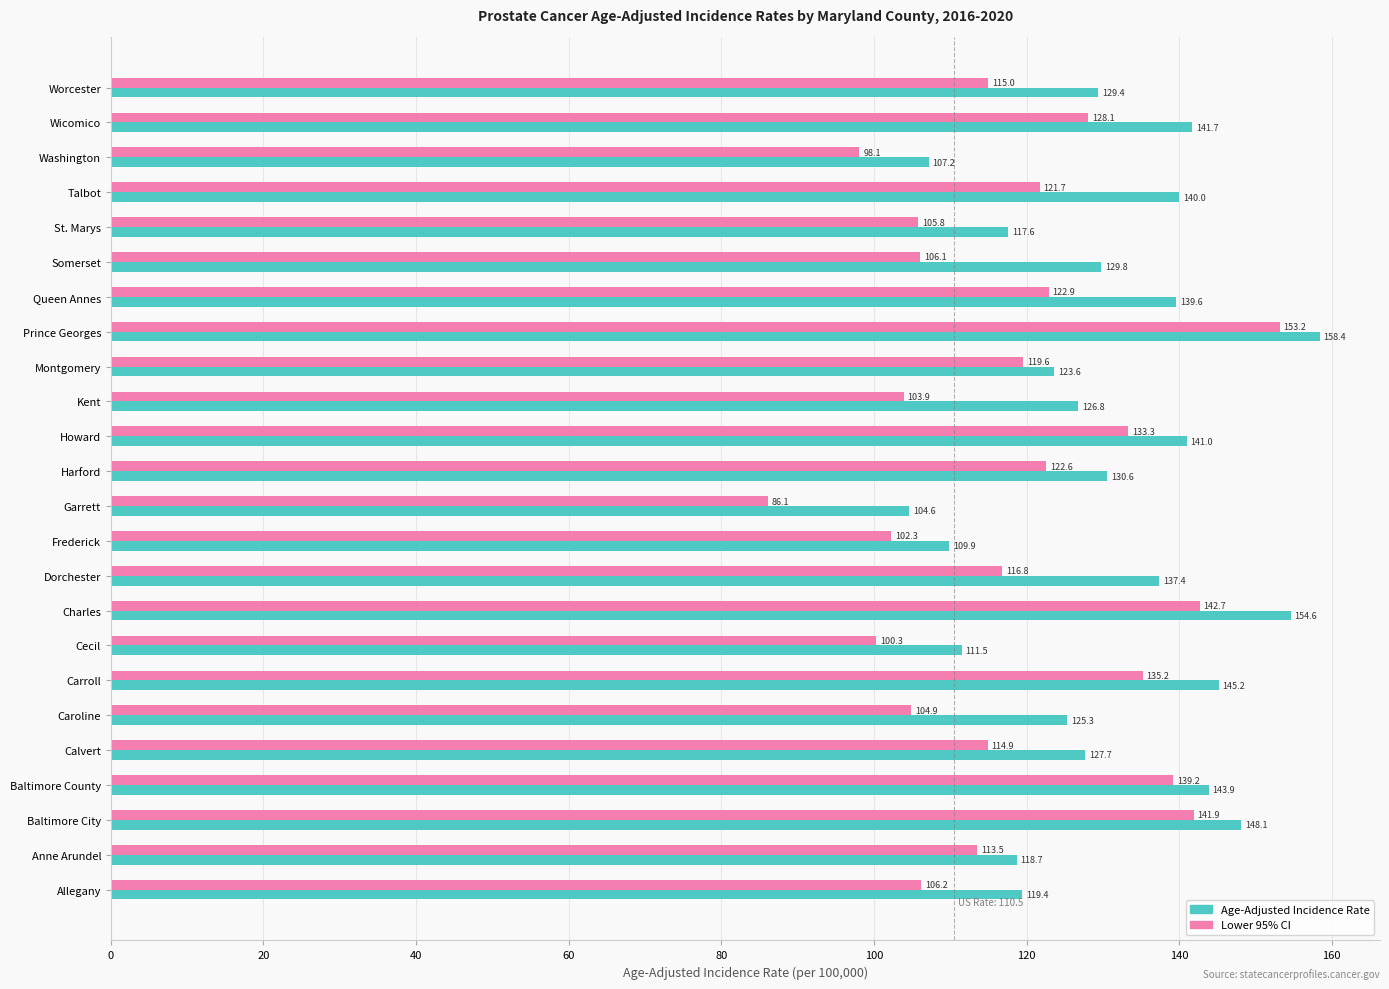

The value of Lower 95% CI at Wicomico is 175.9. True or false?

False